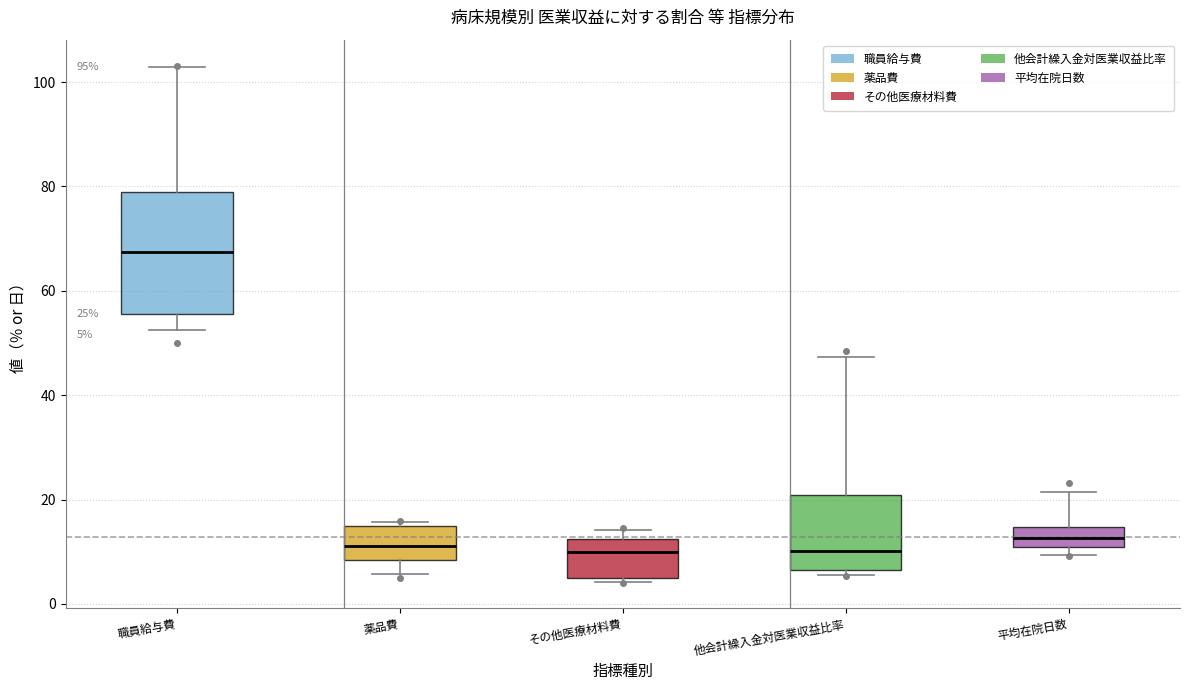

Which box has the highest median line?

職員給与費